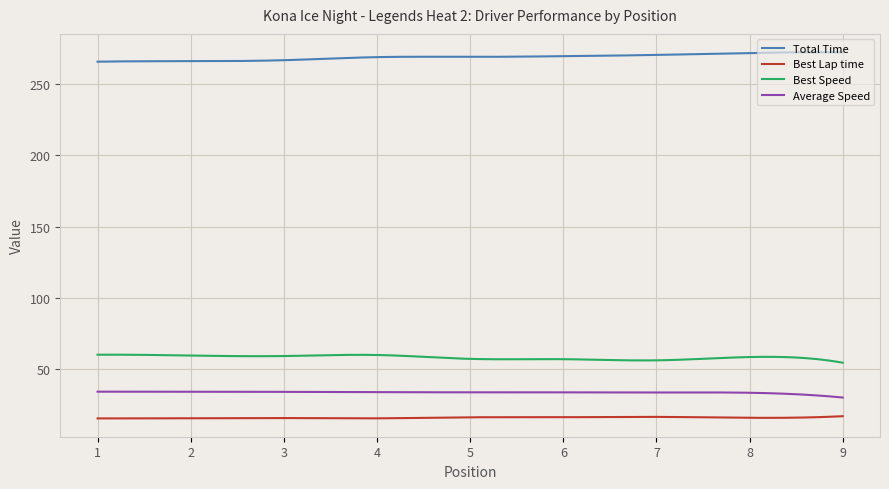

What are all the series names shown in the legend?

Total Time, Best Lap time, Best Speed, Average Speed